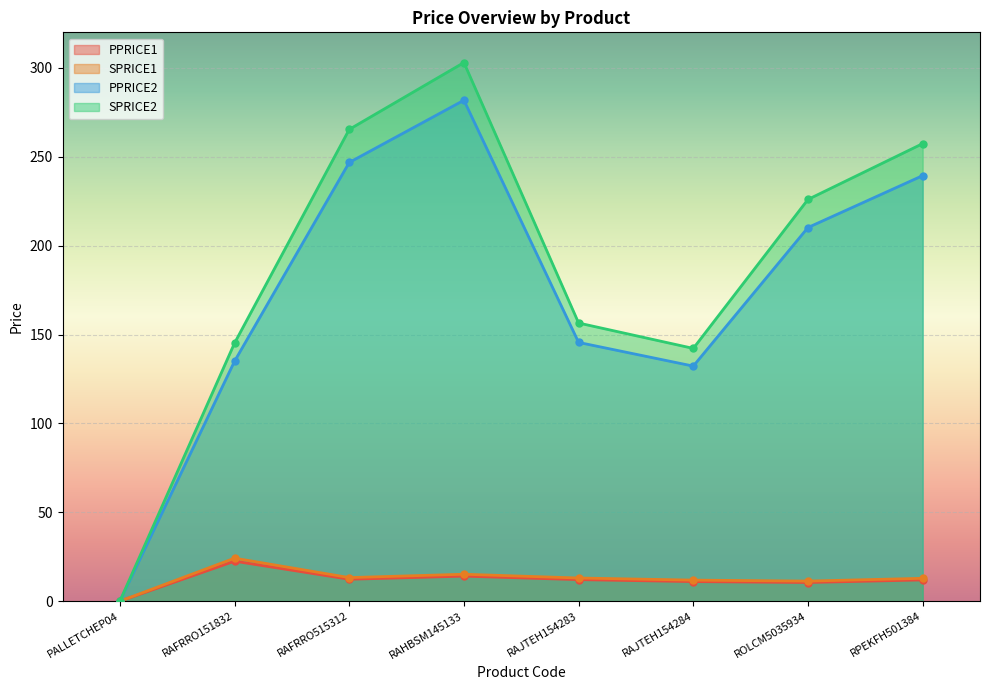

The SPRICE2 series shows 40.5 at RAJTEH154283. True or false?

False